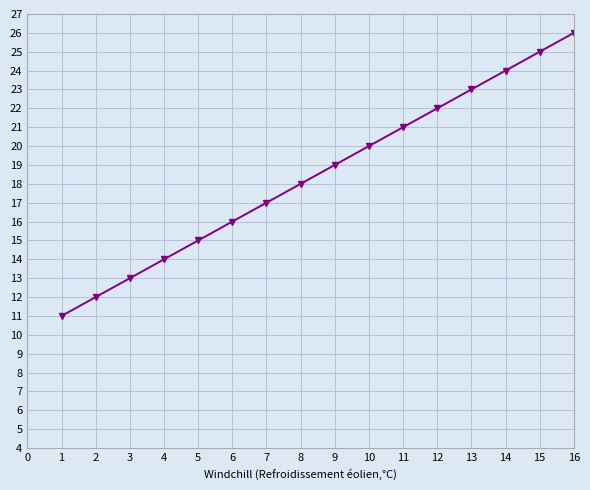

The chart shows a value of 22 at 12. True or false?

True